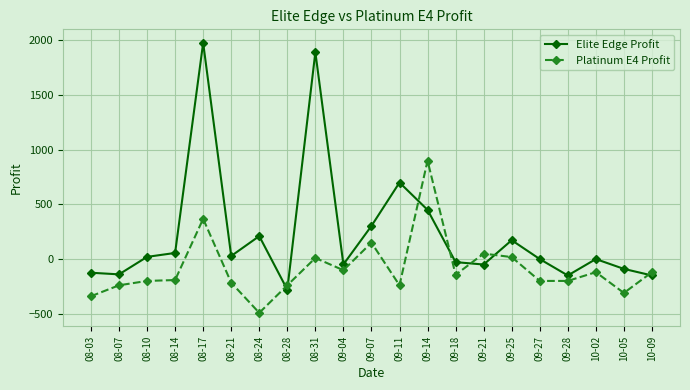

Which series has the widest spread of values?

Elite Edge Profit